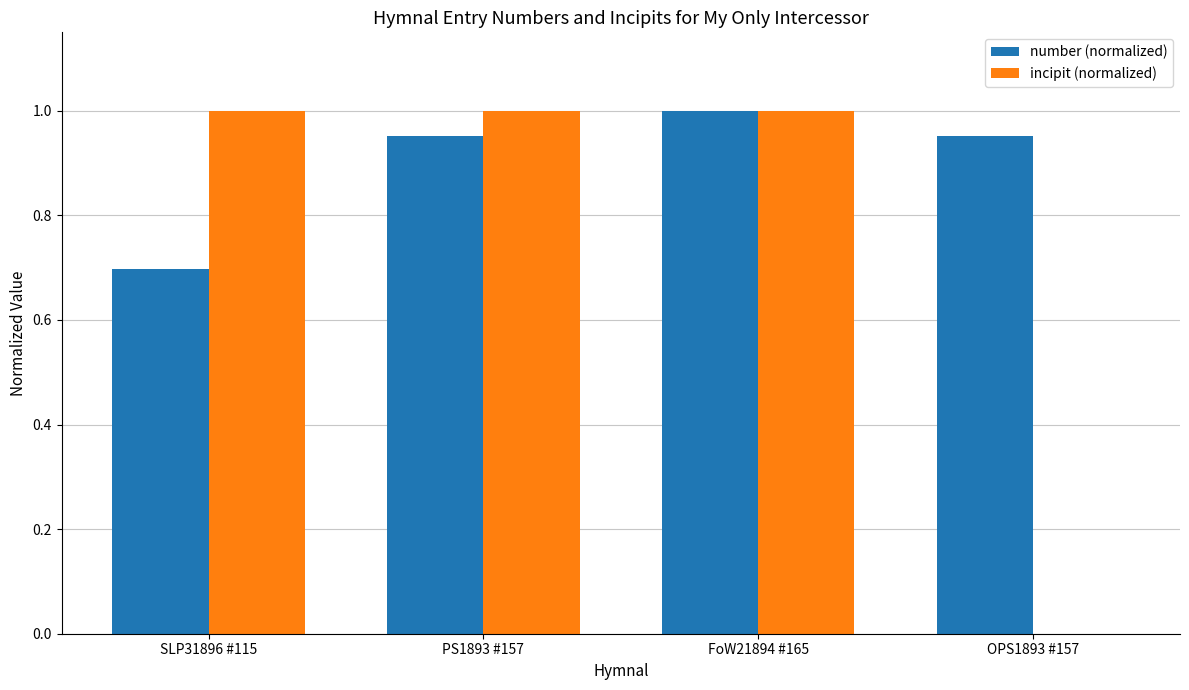

What is the average value of the number (normalized) series?

0.9